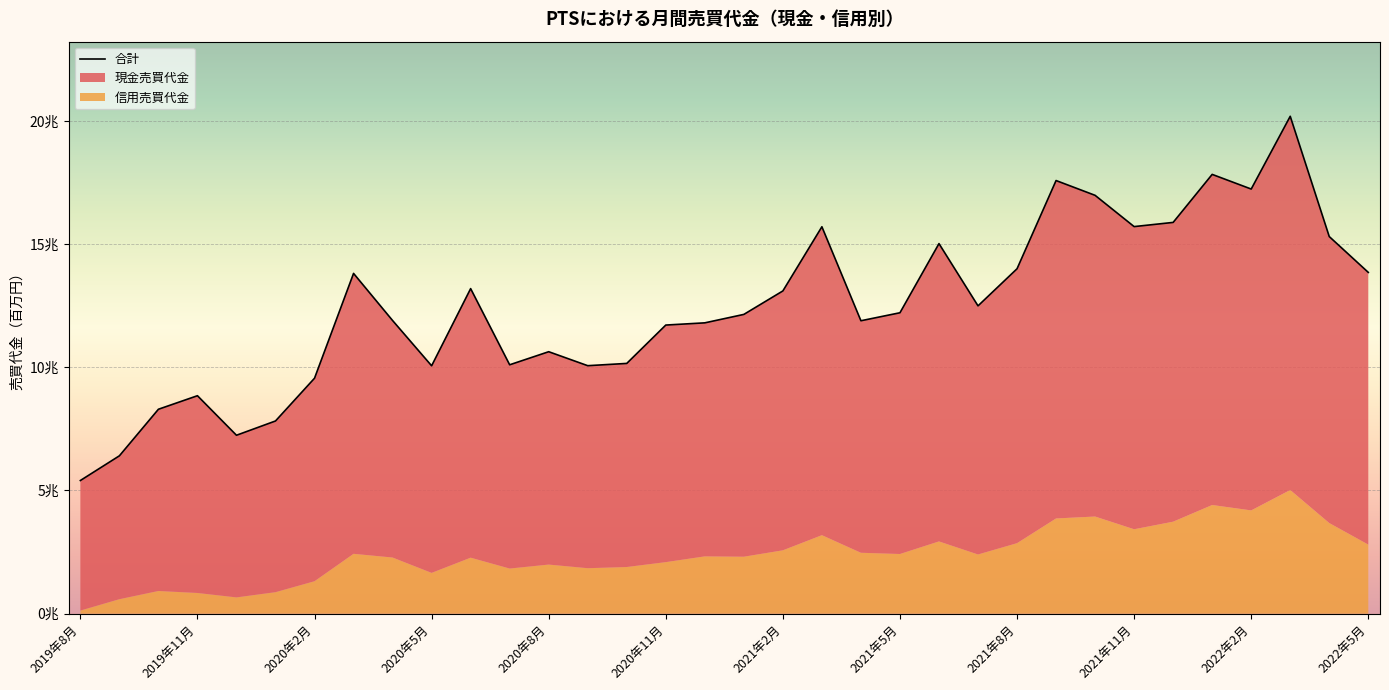

At which label is the value closest to 12793871?

23